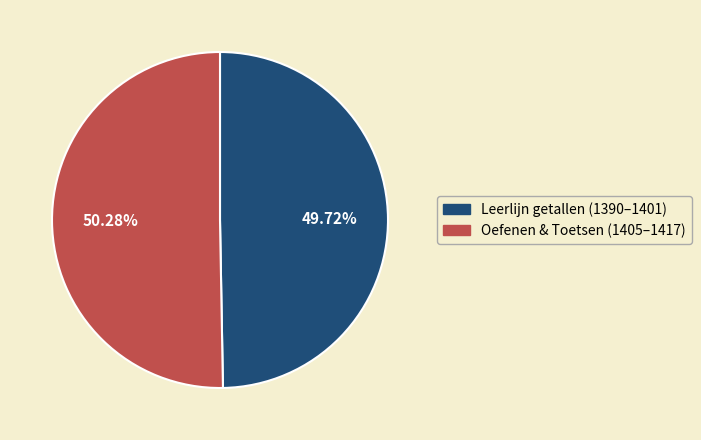

Is Leerlijn getallen (1390–1401) the majority of the pie?

No